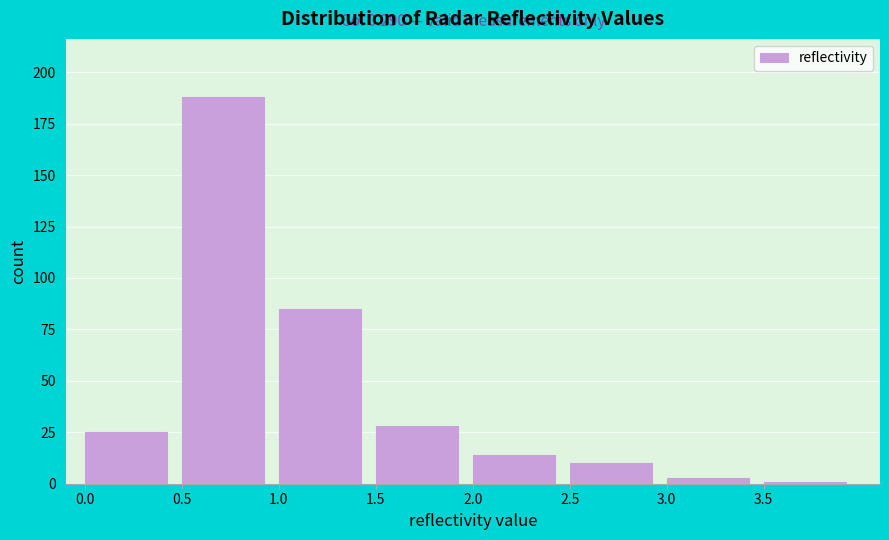

Which range on the x-axis has the tallest bar?

0.5 to 1.0